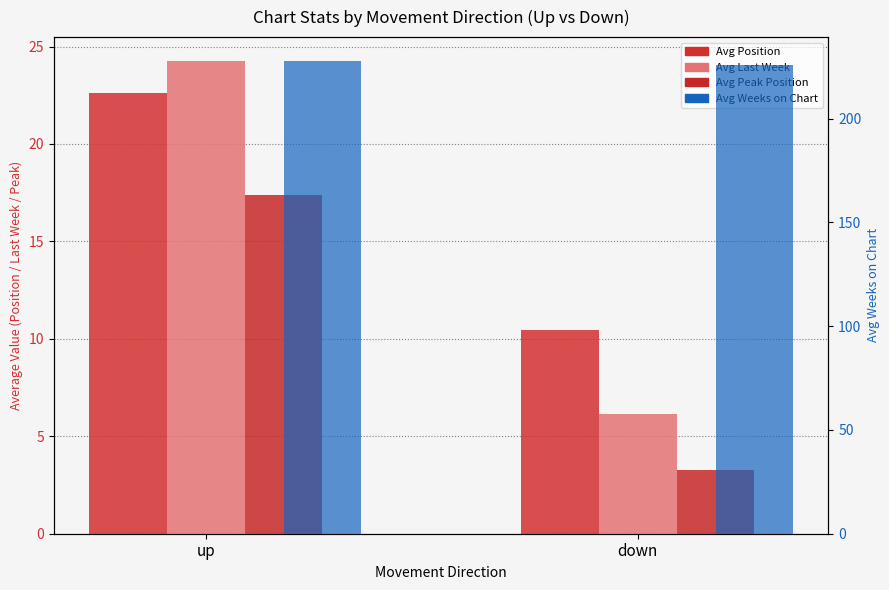

What is the value of the Avg Last Week bar at the 2nd from the left?

6.1